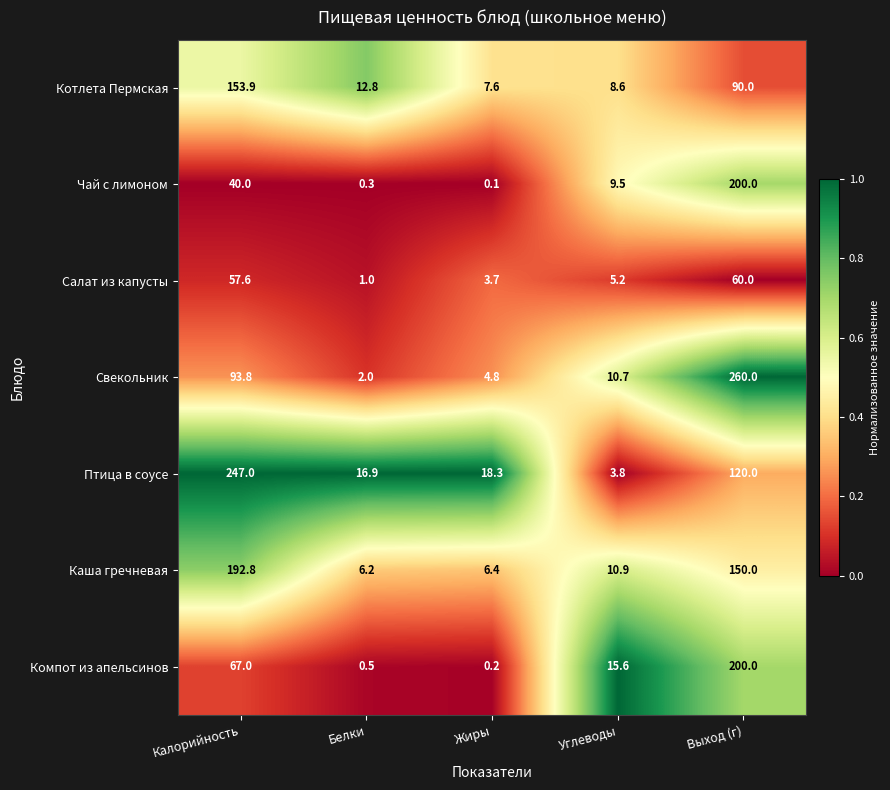

Rank the categories by Свекольник value from lowest to highest.

Белки, Жиры, Углеводы, Калорийность, Выход (г)